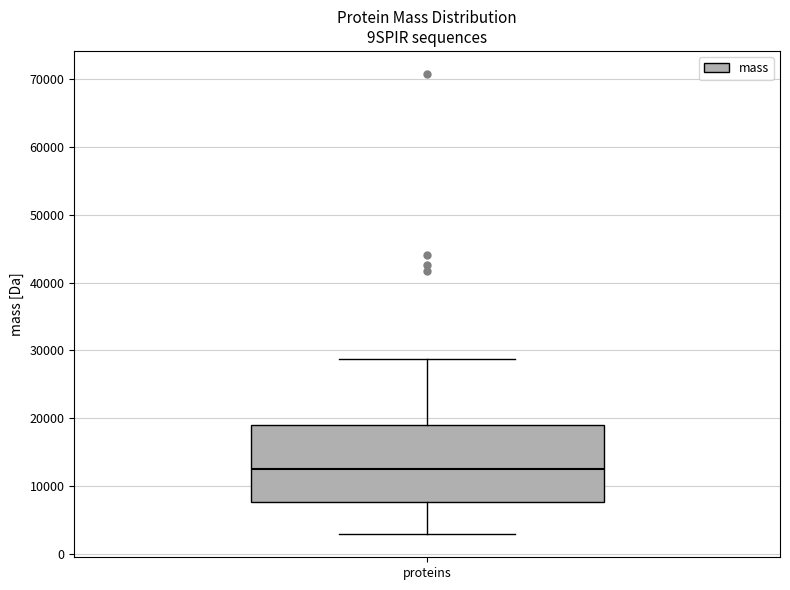

Where is the lower edge of the box for proteins on the y-axis? The values are not printed on the chart, so give them approximately, as read against the axis.

8000